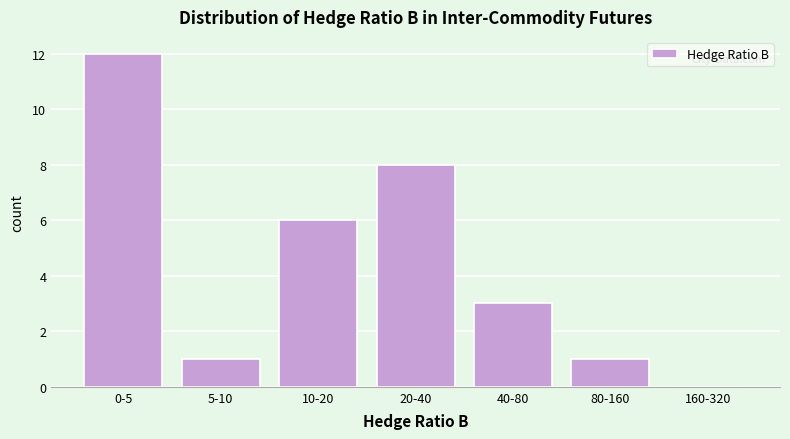

Reading left to right, transcribe all the data shown in this chart.

0-5=12	5-10=1	10-20=6	20-40=8	40-80=3	80-160=1	160-320=0